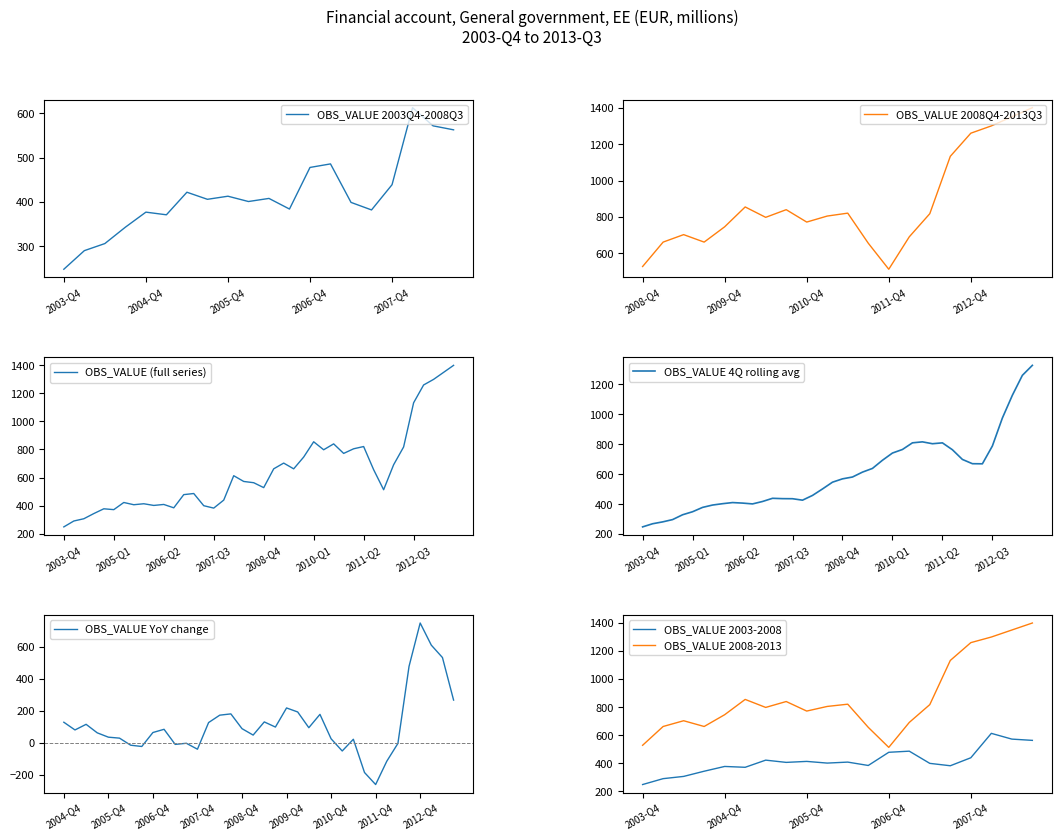

List the series in order of their overall mean, highest first.

OBS_VALUE_2, OBS_VALUE